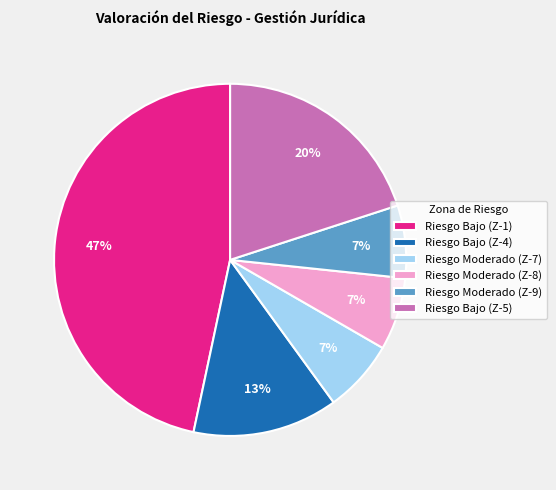

Combined, do Riesgo Moderado (Z-8) and Riesgo Moderado (Z-9) account for over 50%?

No